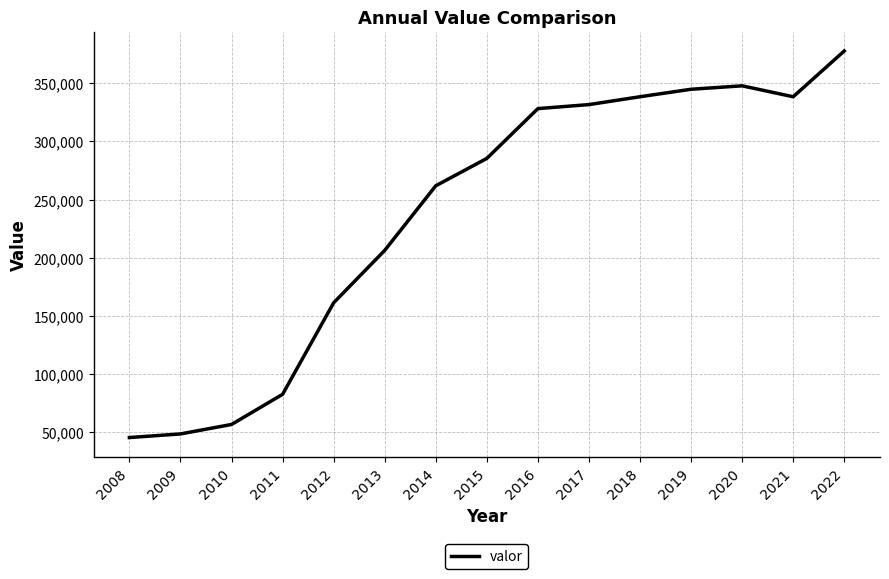

Is this an area chart (filled region under the line)?

No